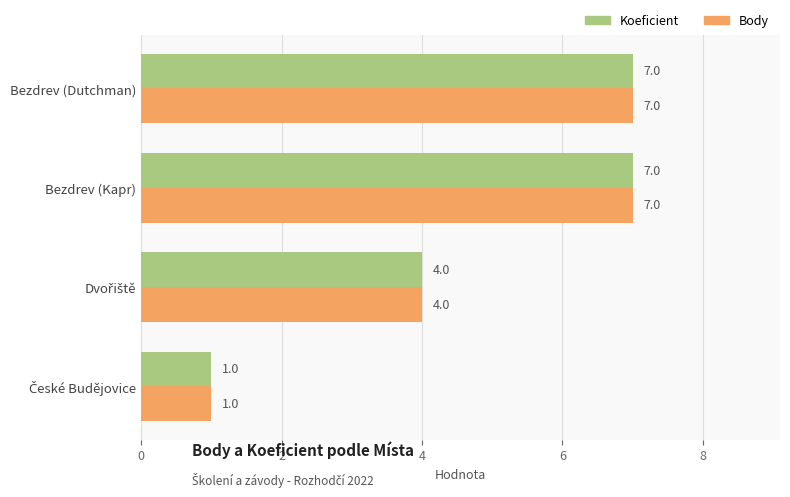

The value of Body at Bezdrev (Kapr) is 7. True or false?

True